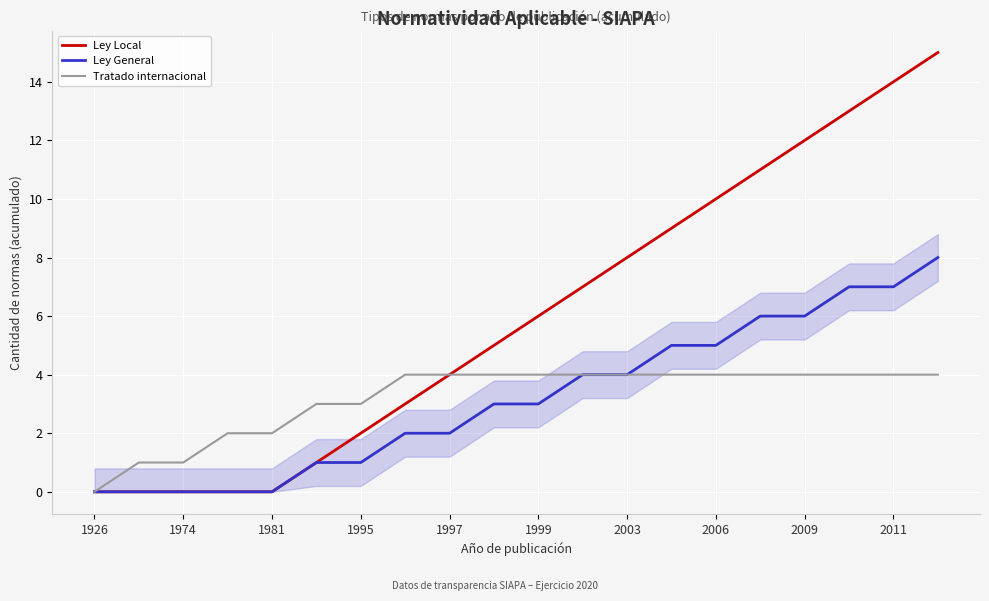

Reading right to left, extract all data points from this chart.

Ley Local: 15	14	13	12	11	10	9	8	7	6	5	4	3	2	1	0	0	0	0	0
Ley General: 8	7	7	6	6	5	5	4	4	3	3	2	2	1	1	0	0	0	0	0
Tratado internacional: 4	4	4	4	4	4	4	4	4	4	4	4	4	3	3	2	2	1	1	0